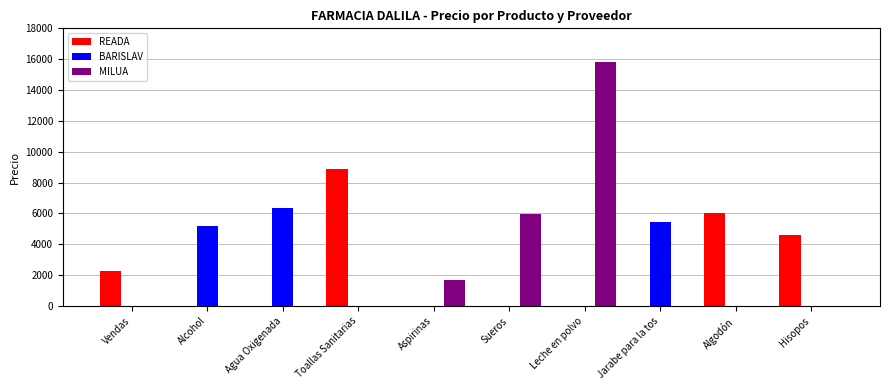

How many series are shown in this chart?

3